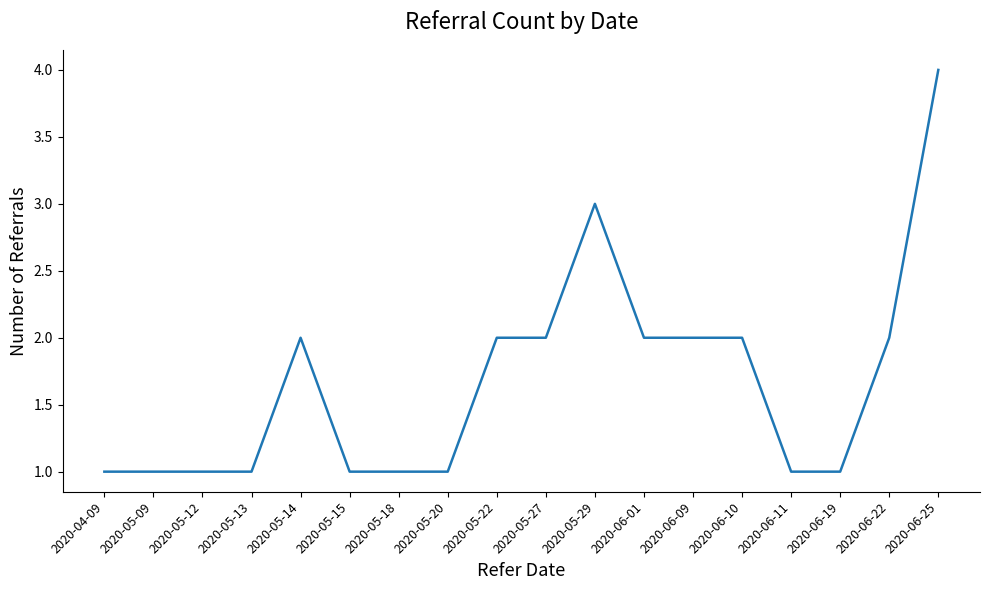

What is the maximum value shown in the chart?

4